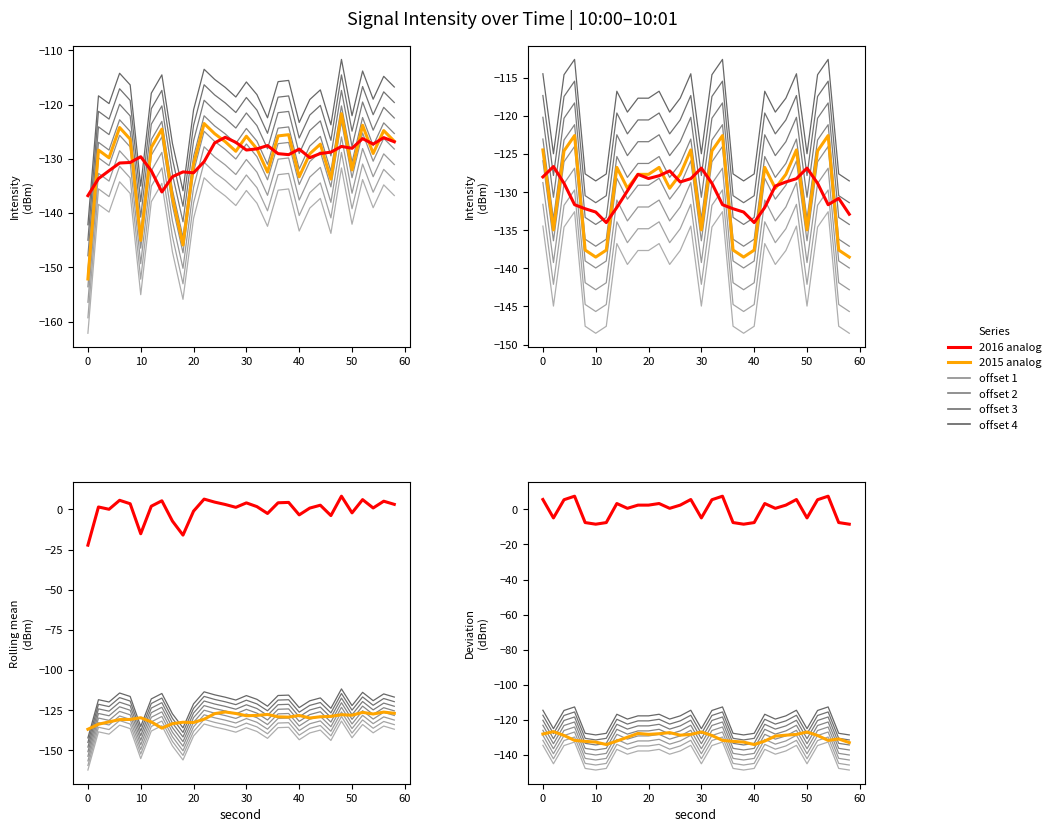

Is it true that minute_0 equals -49.8 at 12?

False